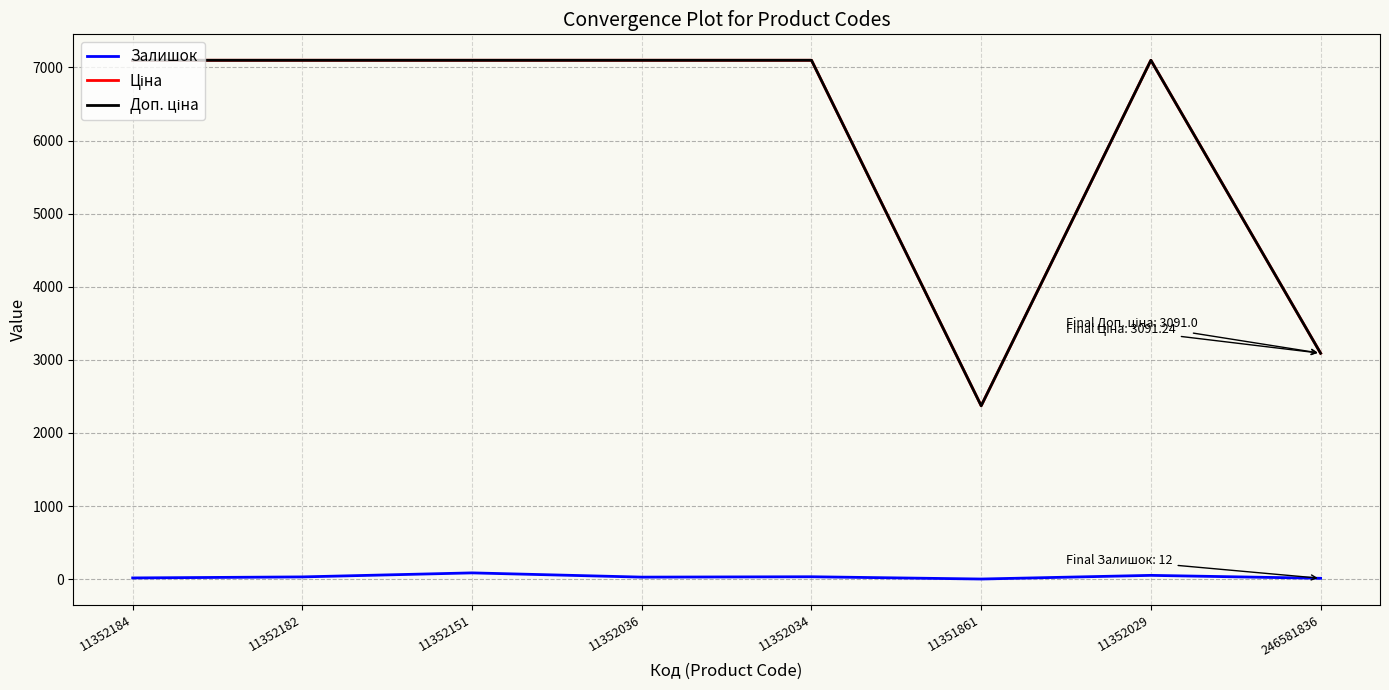

Is it true that Залишок equals 12.0 at 246581836?

True